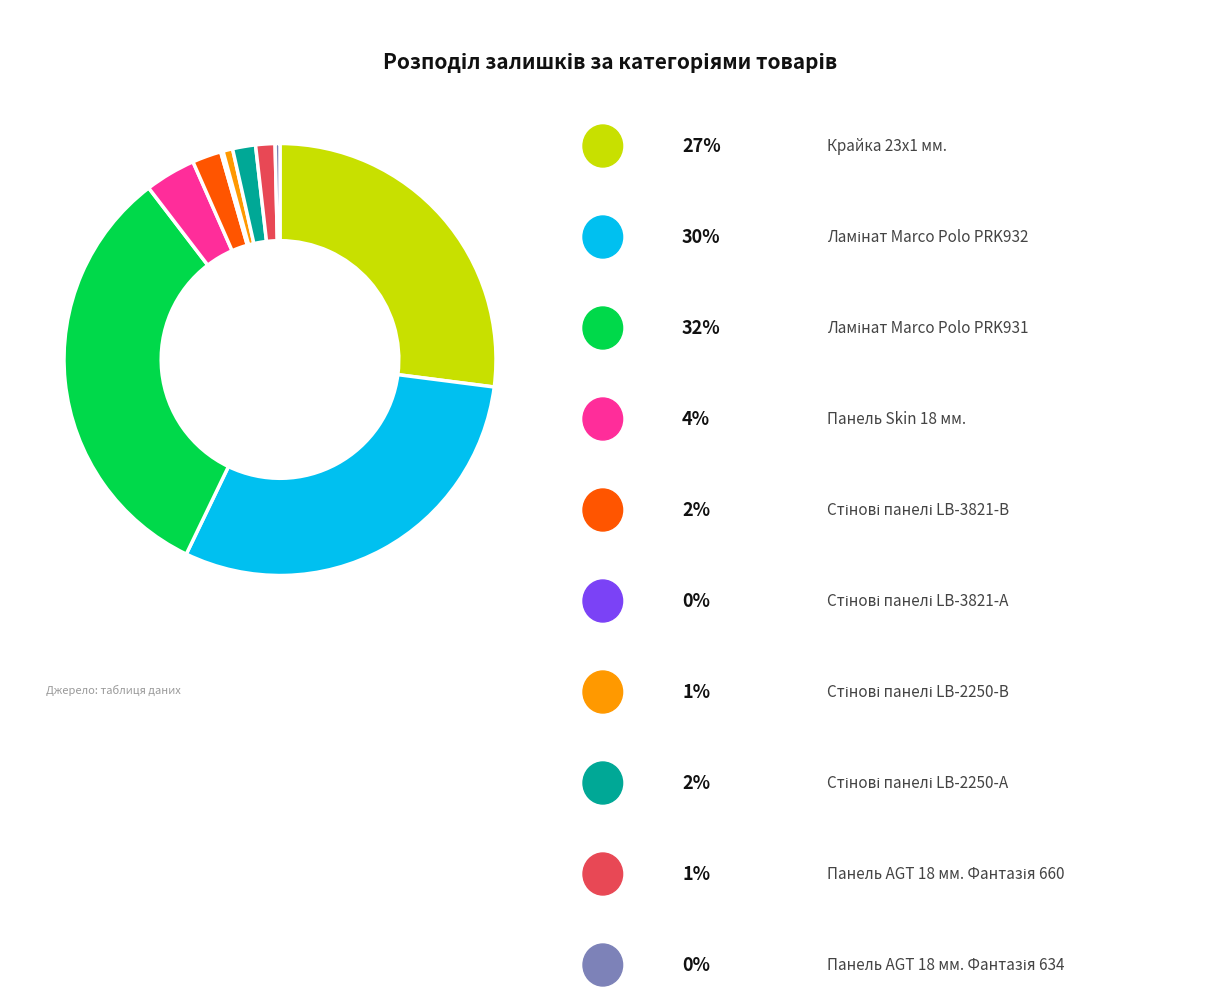

Is there a majority slice in this chart?

No